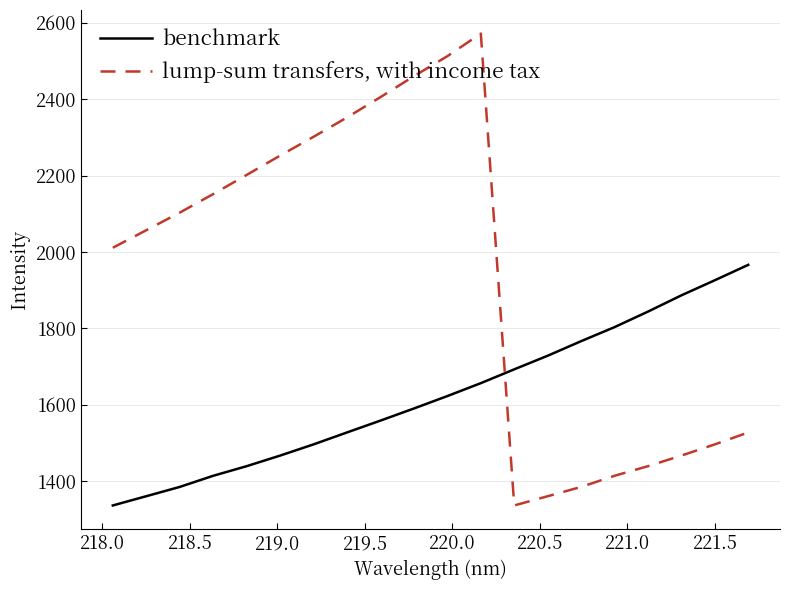

Which series has the largest range (max minus min)?

lump-sum transfers, with income tax